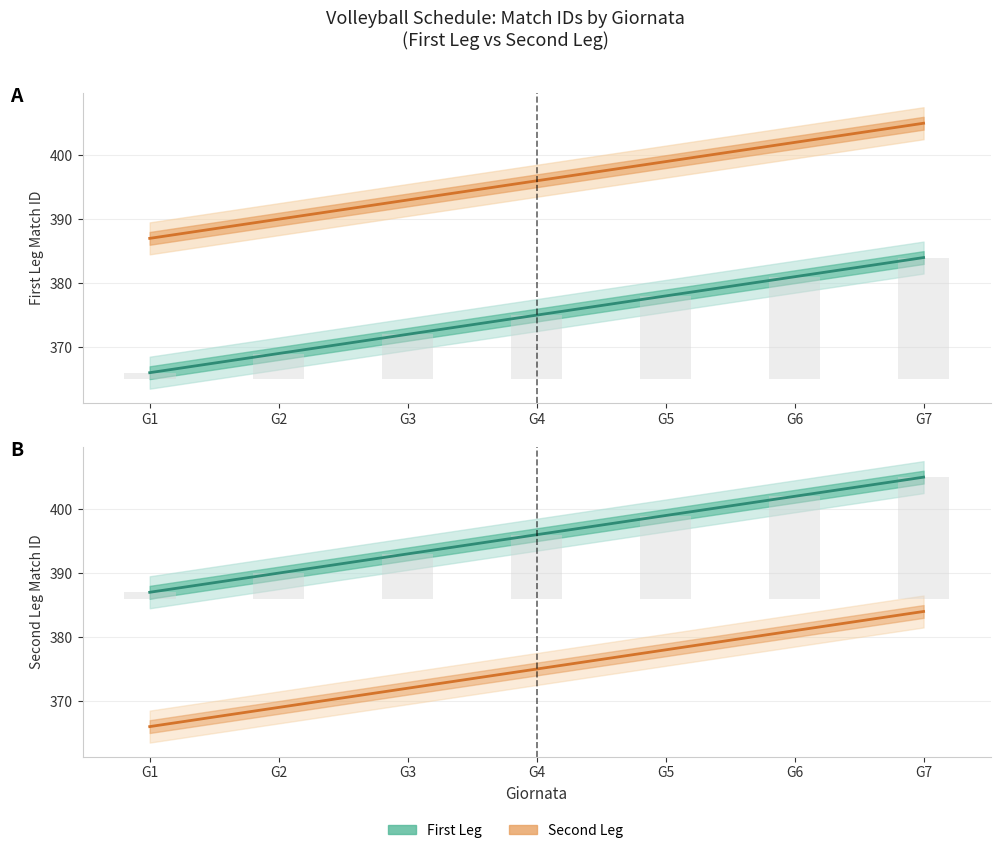

How many bars are there in total?

14